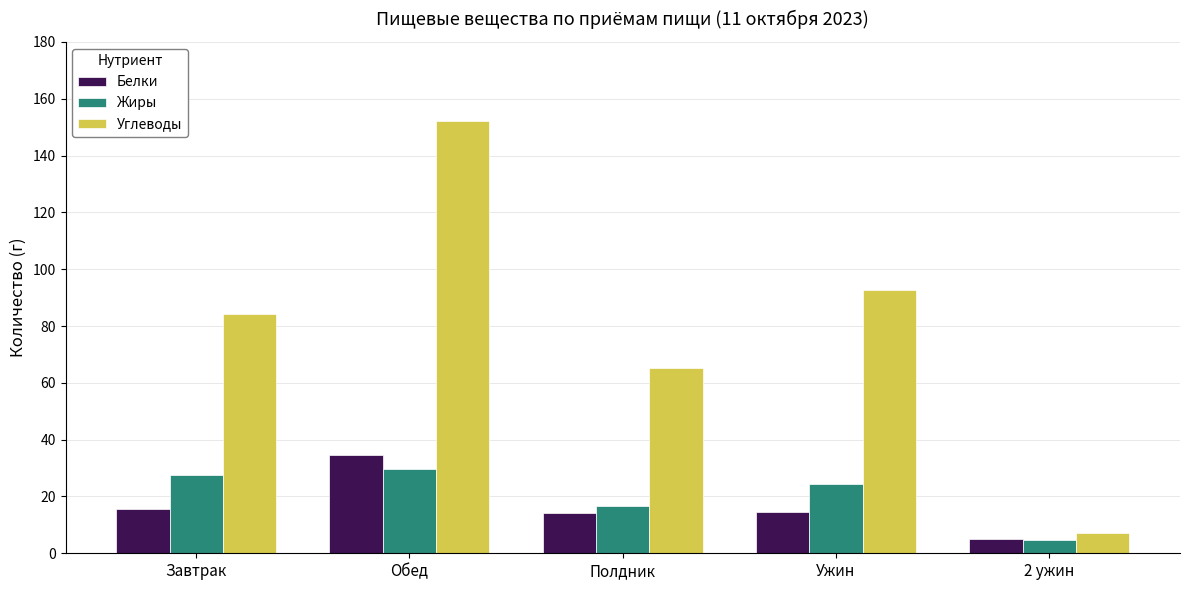

How many bars are there in total?

15